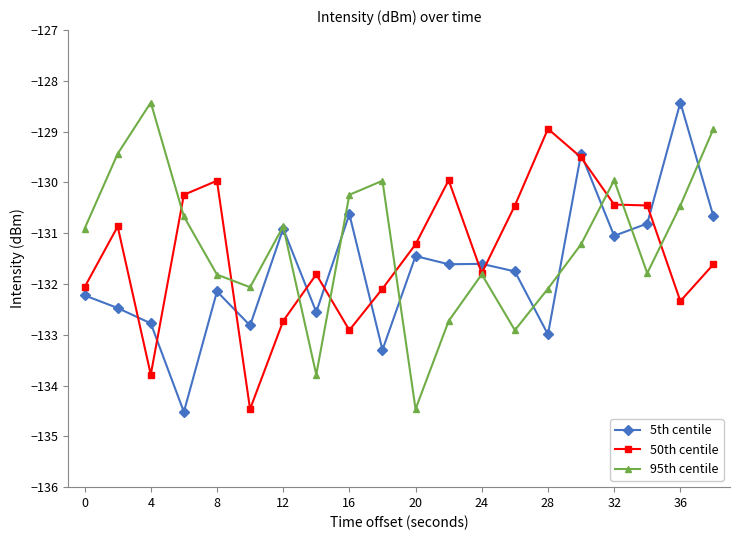

What is the smallest value displayed?

-134.5